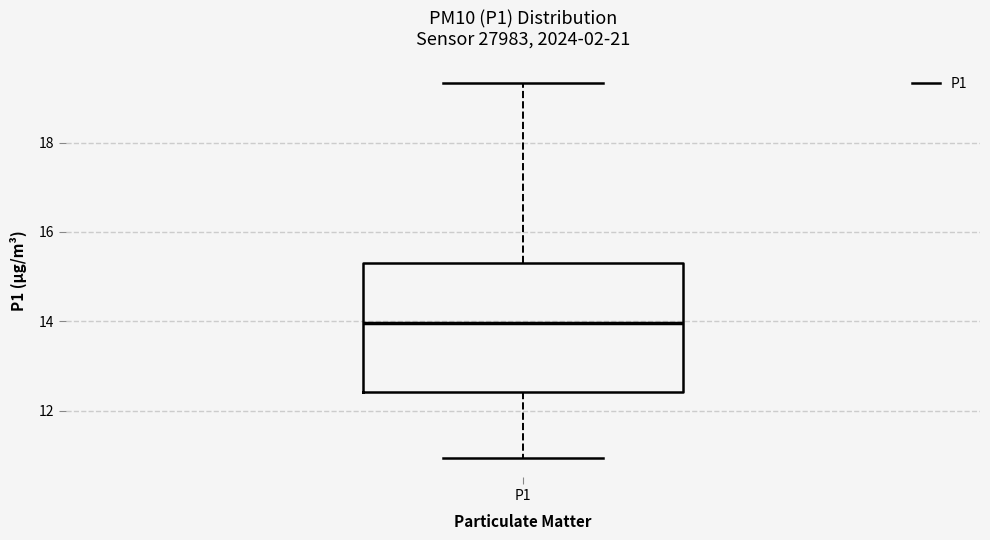

Where does the median line of the box for P1 sit on the y-axis? The values are not printed on the chart, so give them approximately, as read against the axis.

14.0